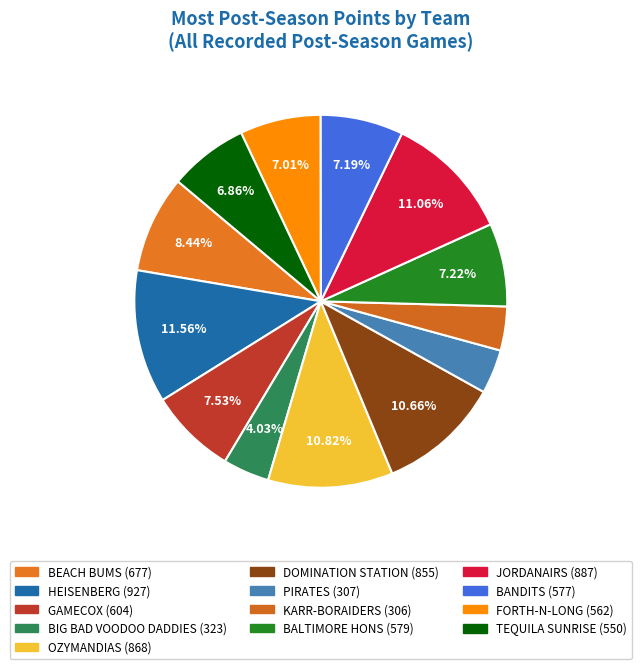

Between JORDANAIRS and BANDITS, which is larger?

JORDANAIRS